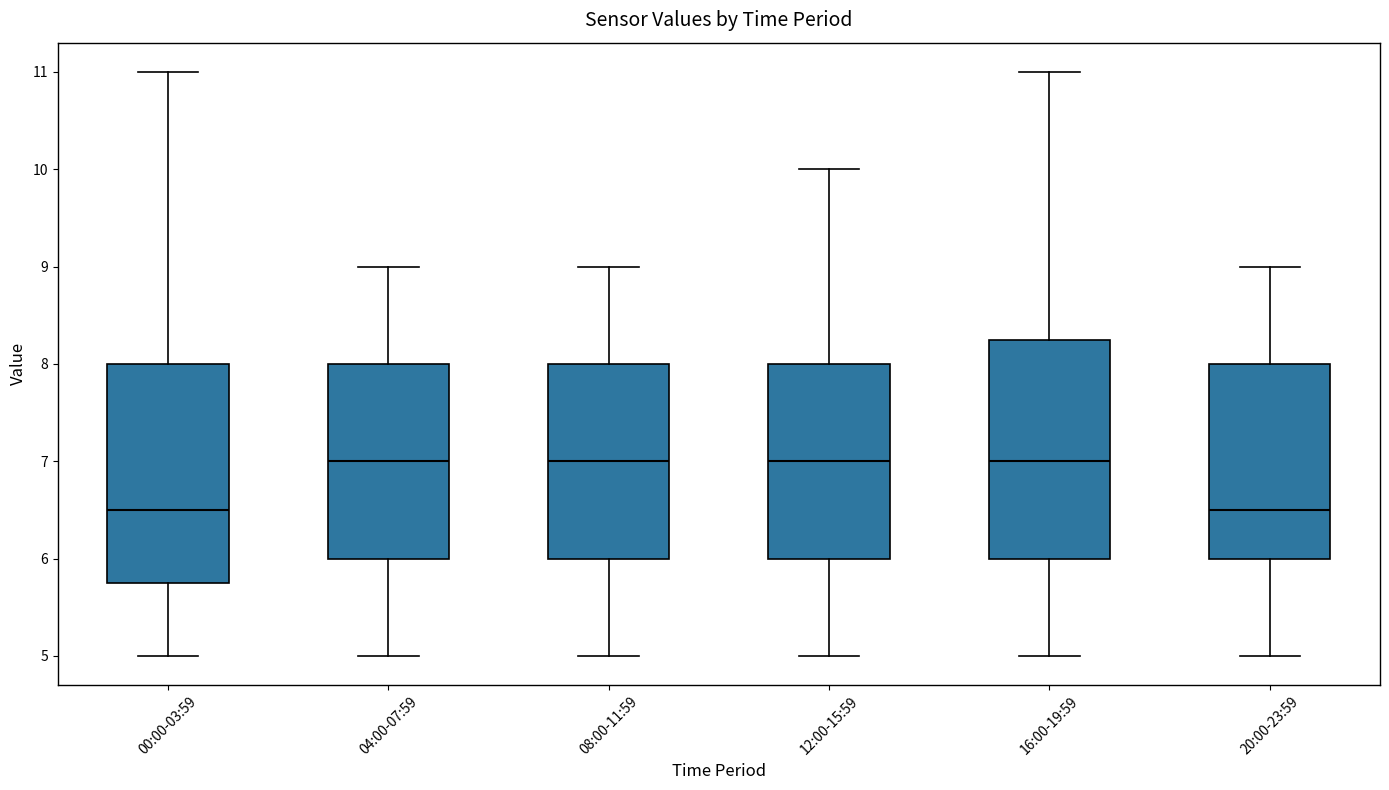

Where is the upper edge of the box for 08:00-11:59 on the y-axis? The values are not printed on the chart, so give them approximately, as read against the axis.

8.0